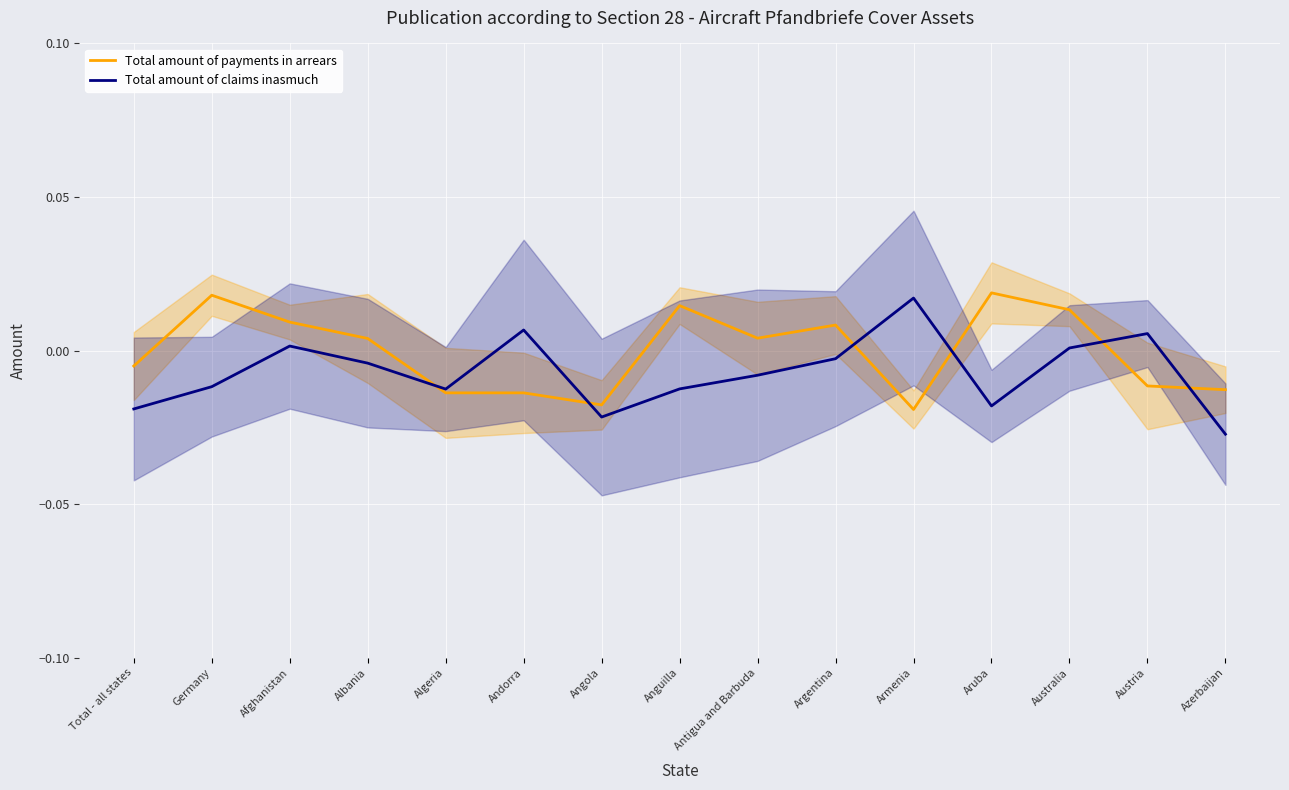

How many intersections are there between Total amount of claims inasmuch and Total amount of payments in arrears?

6